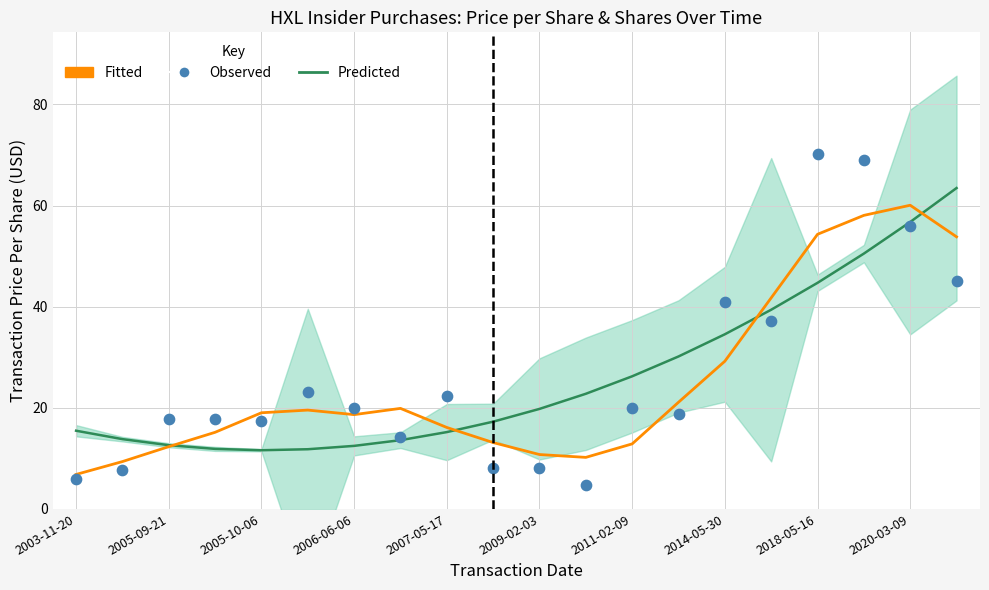

Which series has the widest spread of Y values?

Observed